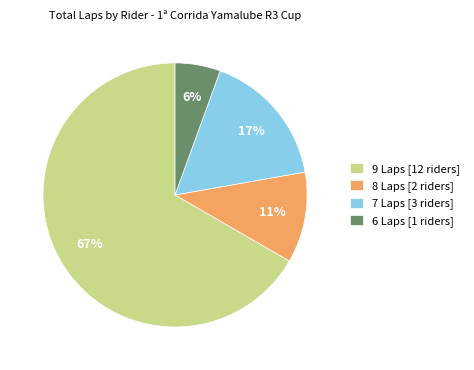

Which category has the smallest portion of the pie?

6 Laps [1 riders]